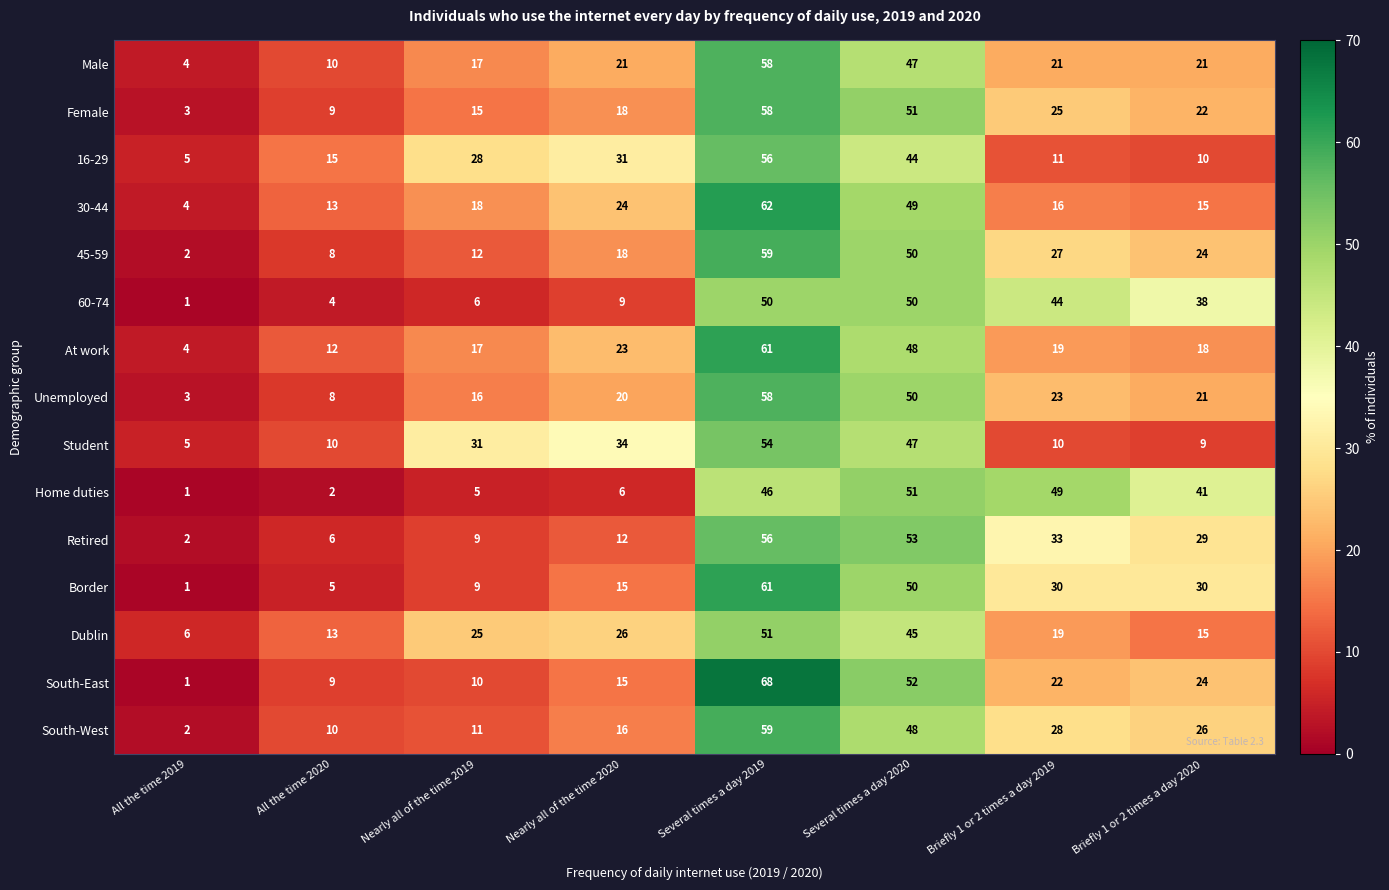

How many series are shown in this chart?

15